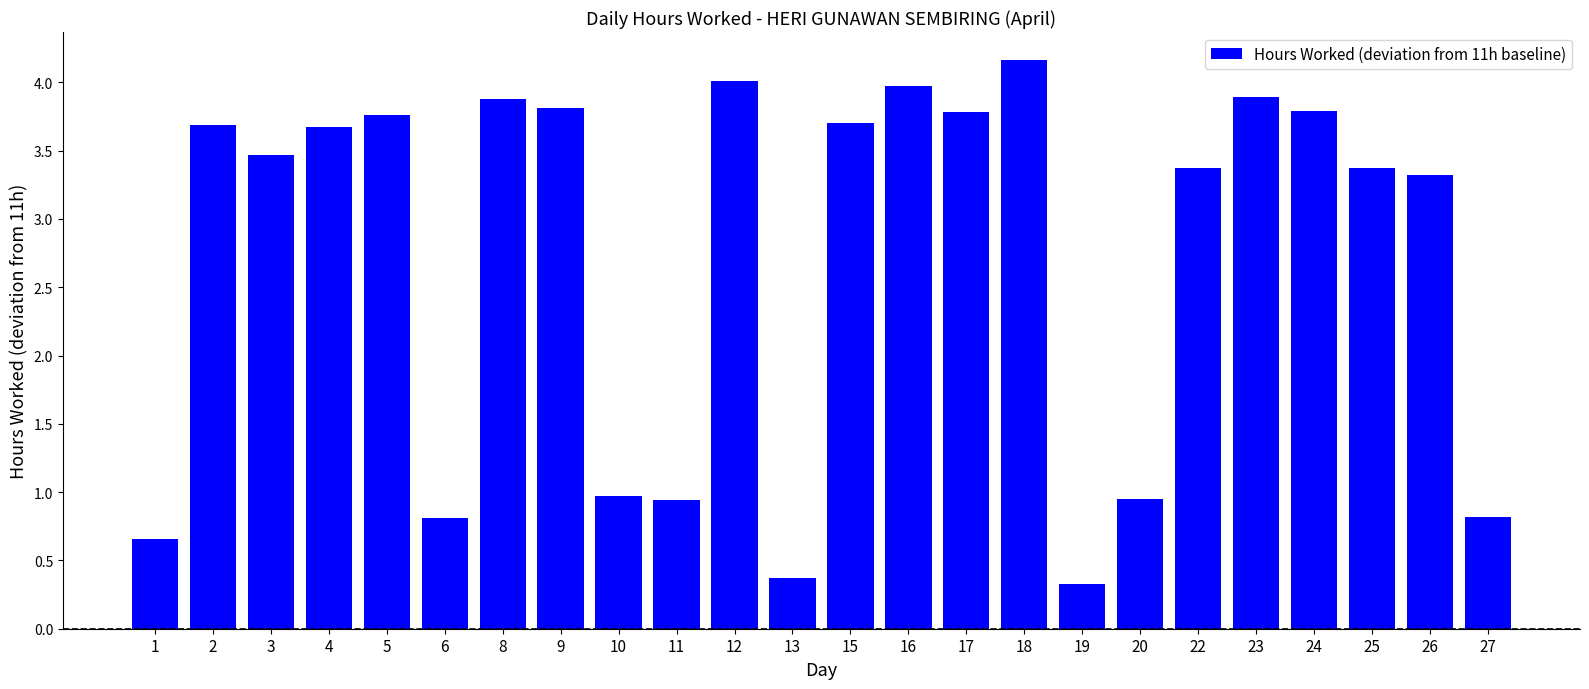

The value at 26 is 3.3. True or false?

True